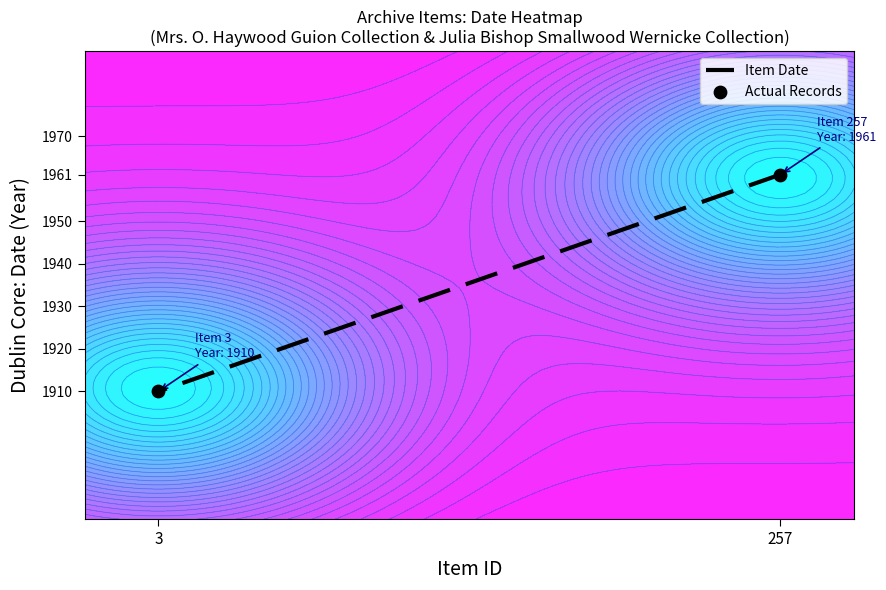

What is the lowest value of the Item Date series?

1910